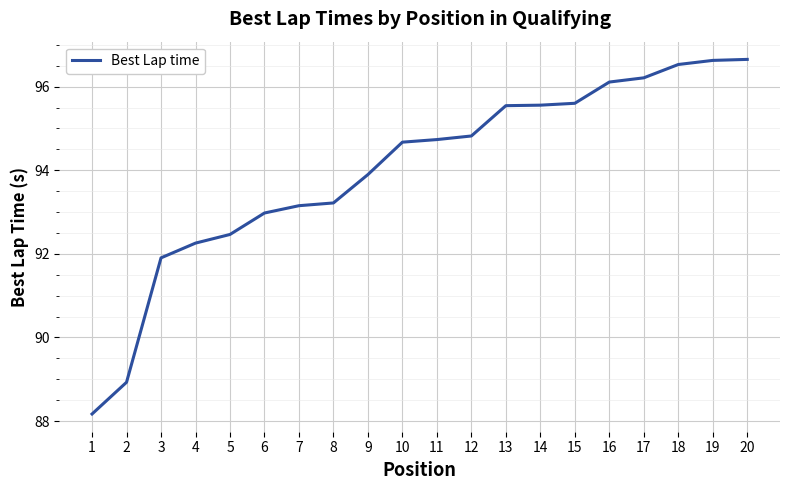

Between 13 and 19, which is larger?

19